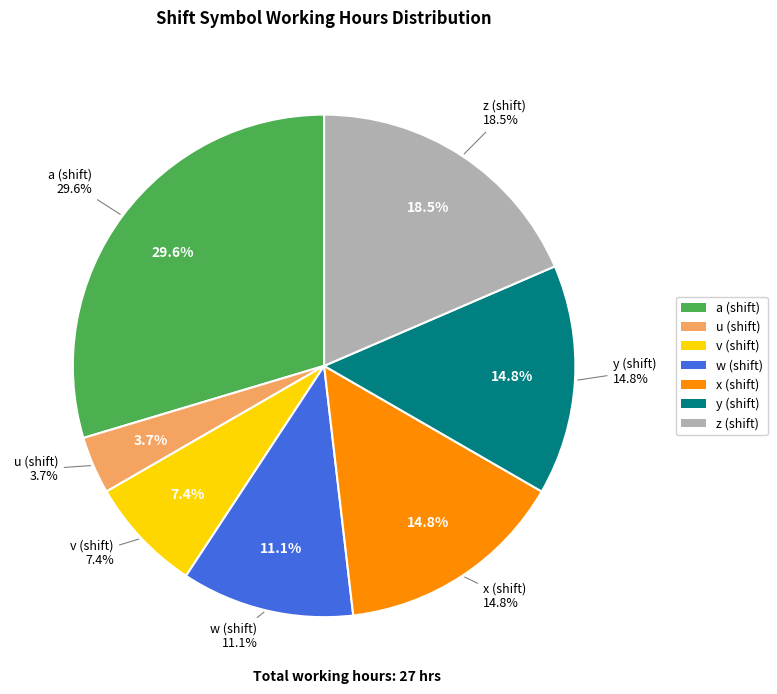

Is it true that y is 20% of the pie?

False